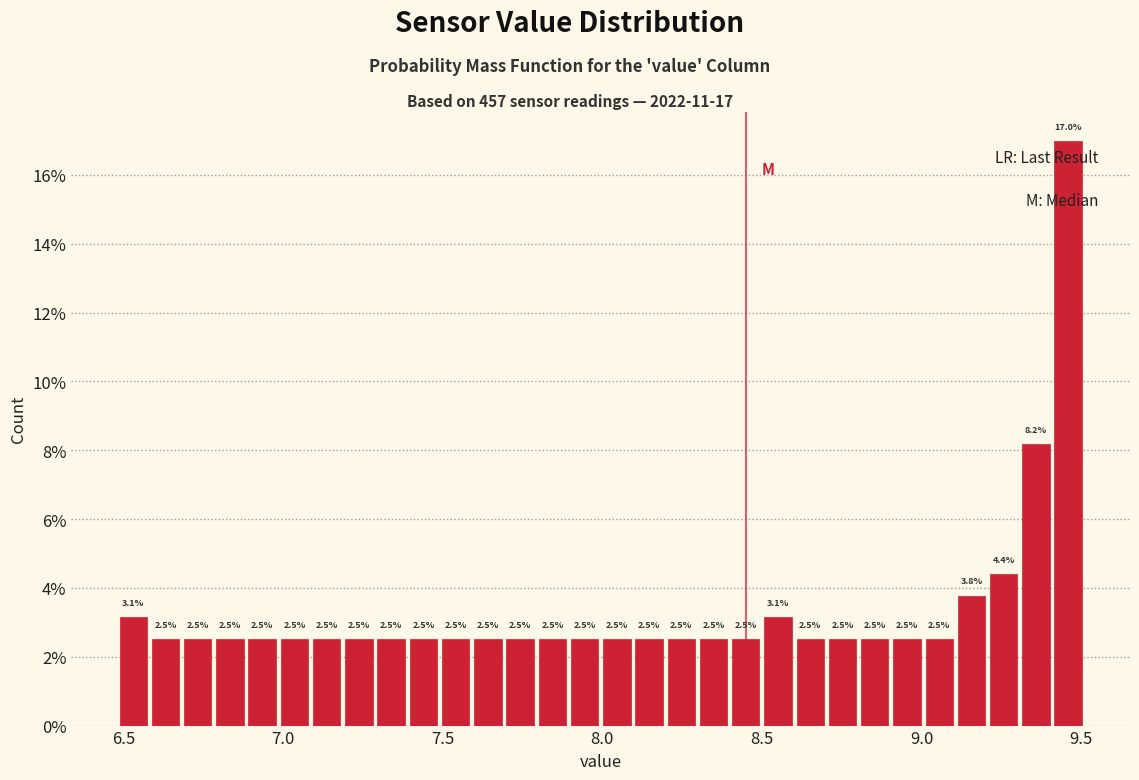

Read against the x-axis, roughly where is the centre of the tallest bar?

9.45